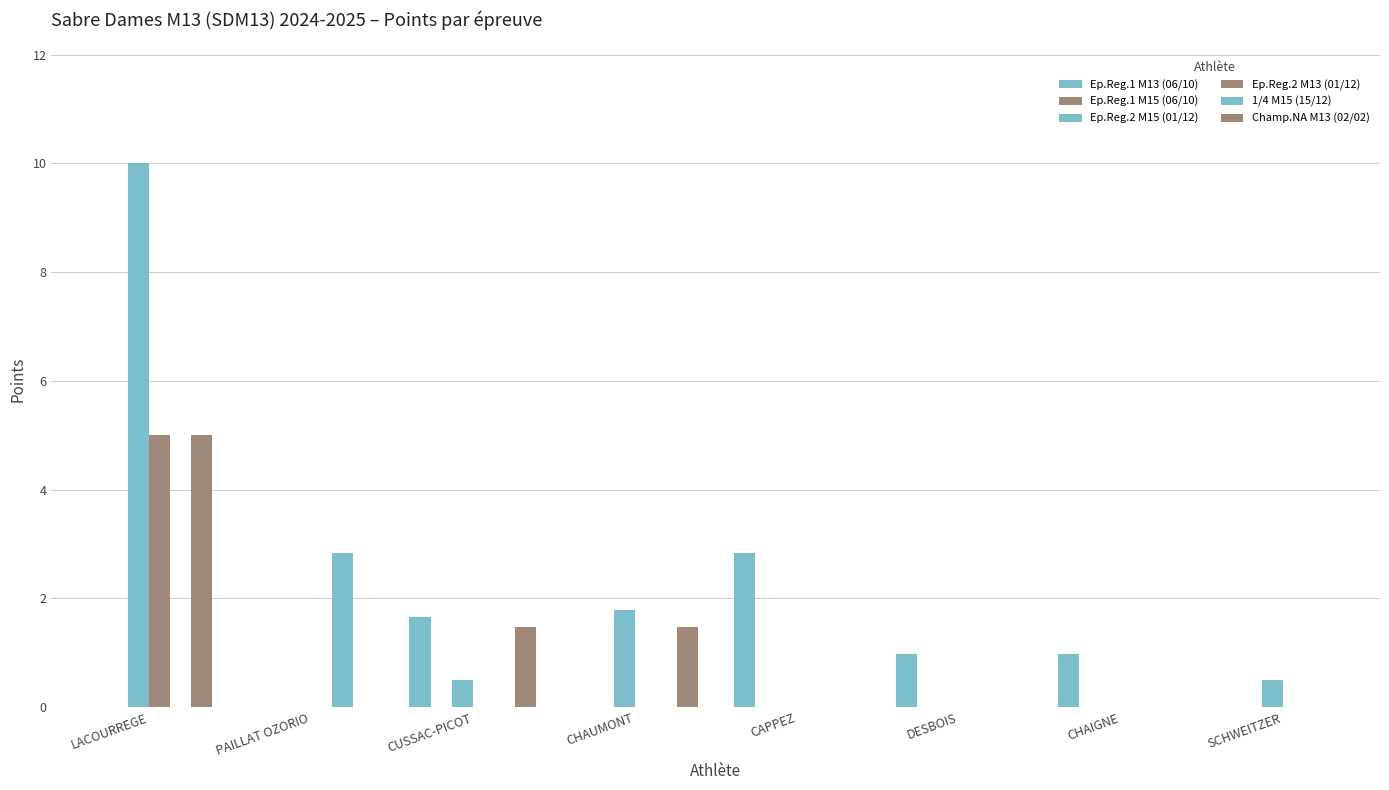

What is the spread (max minus min) of values at CAPPEZ?

2.8